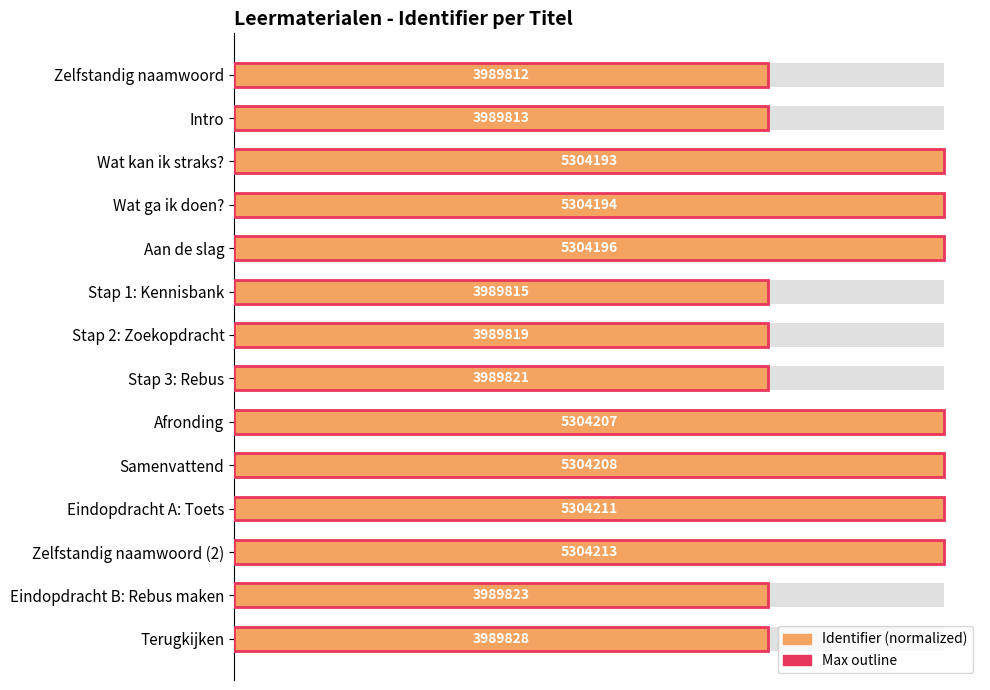

How many distinct data groups are displayed?

1